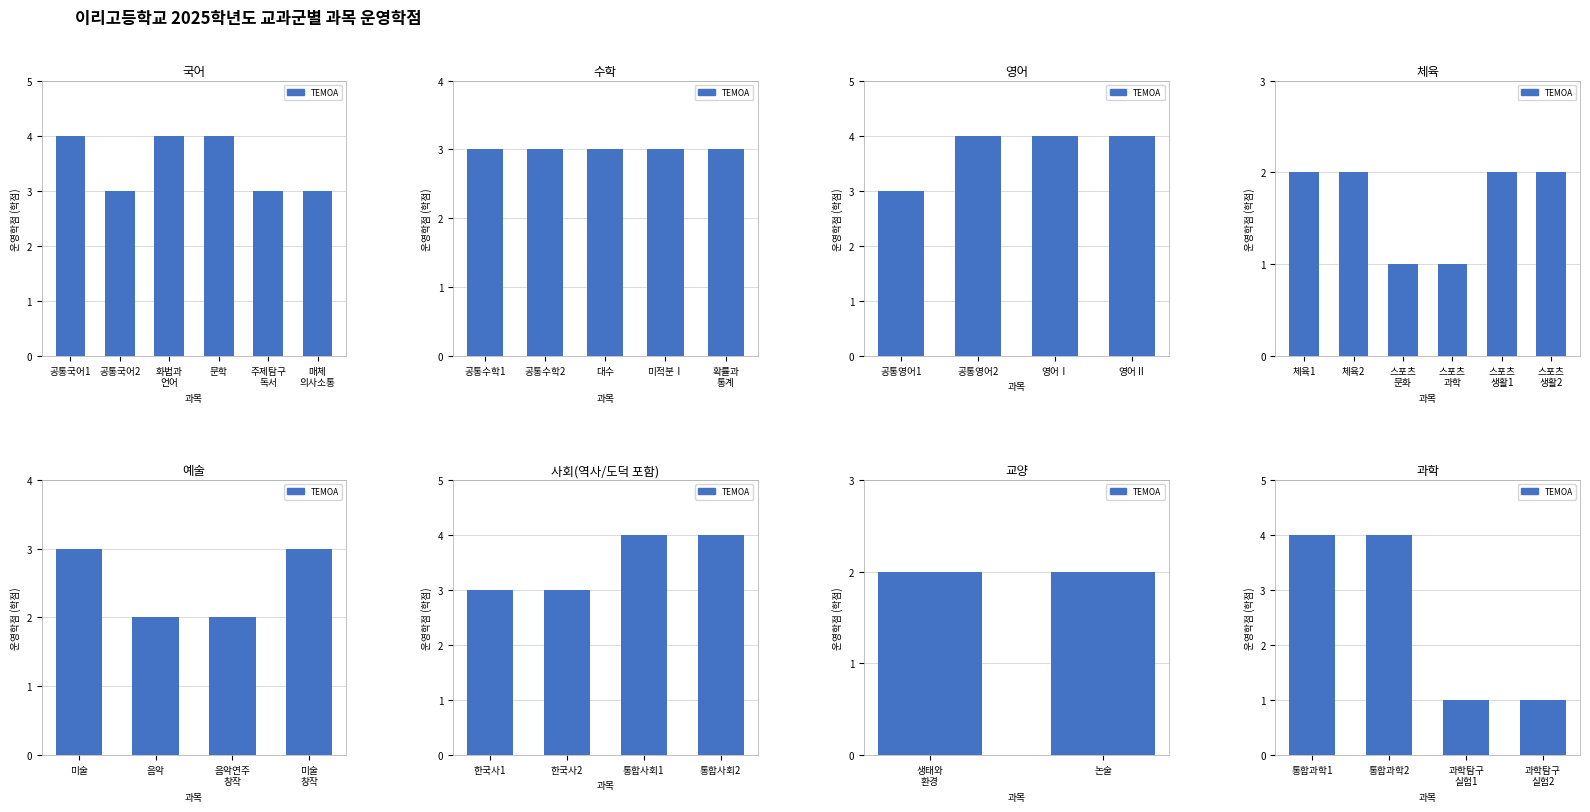

What is the smallest value displayed?

1